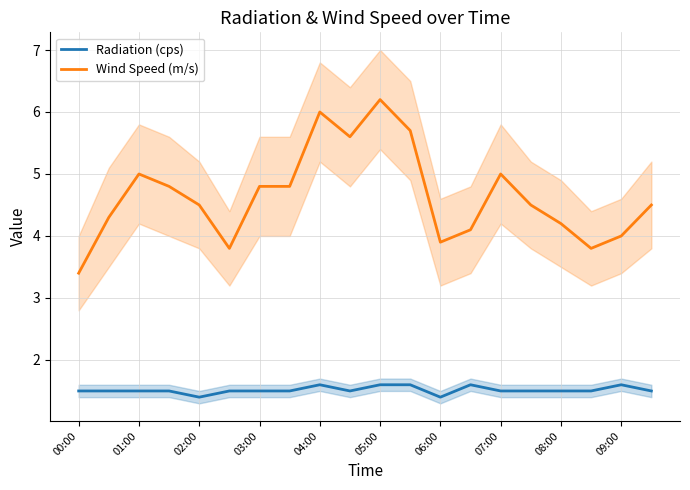

Which category has the highest value in the Wind Speed (m/s) series?

05:00